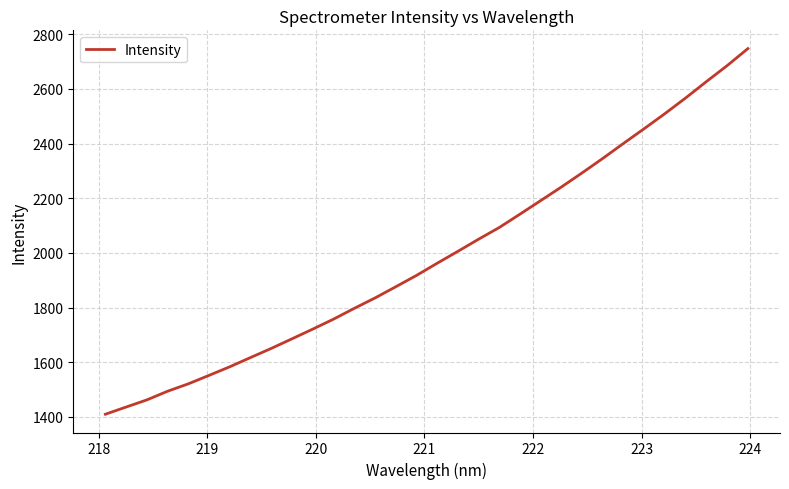

What is the greatest value displayed?

2747.5